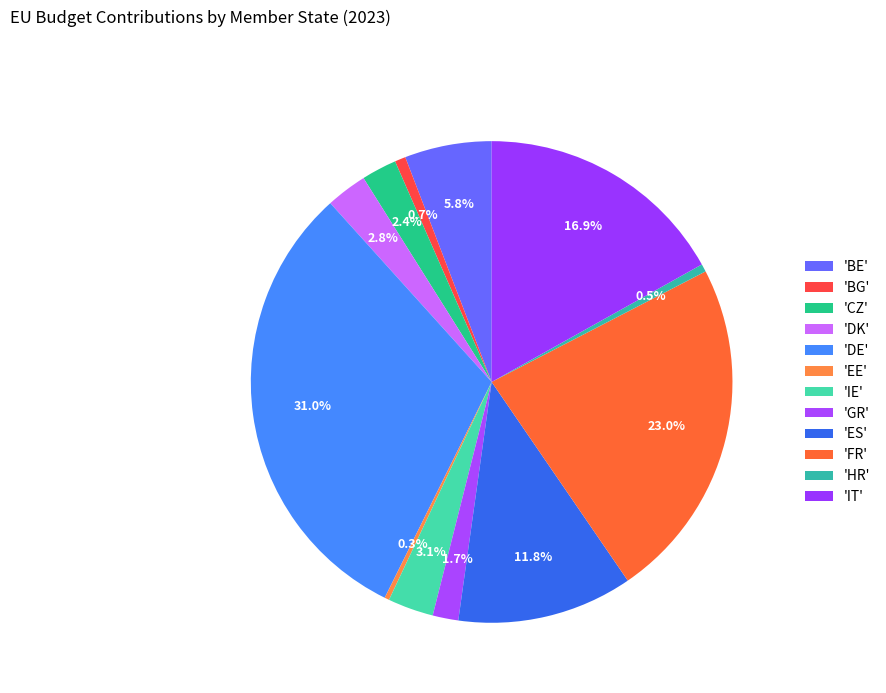

Which slice is the smallest?

EE